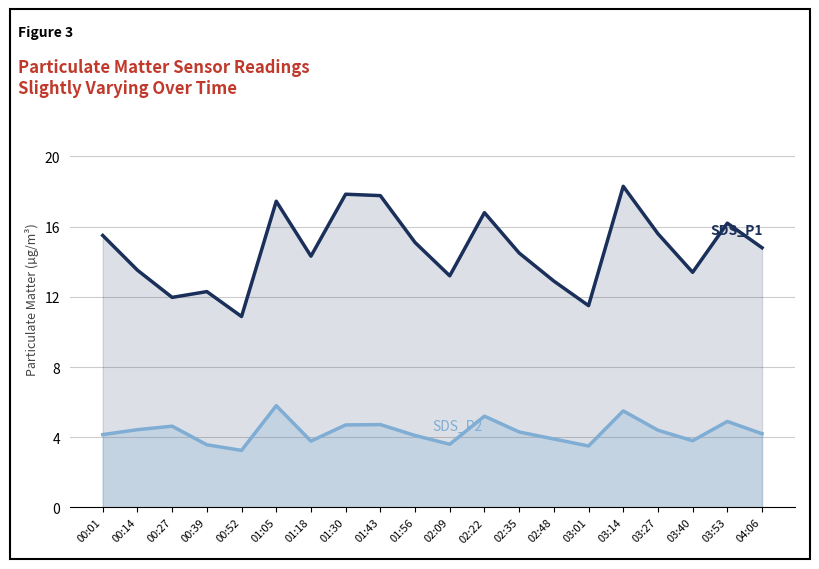

The value of SDS_P2 at 04:06 is 7.0. True or false?

False